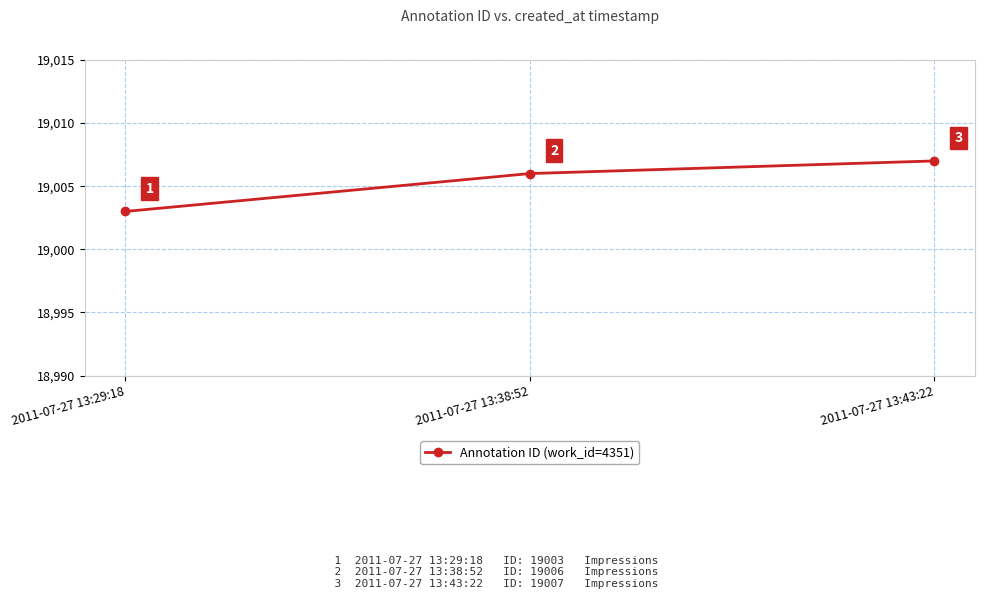

Where is the data nearest to the value 19005?

2011-07-27 13:38:52